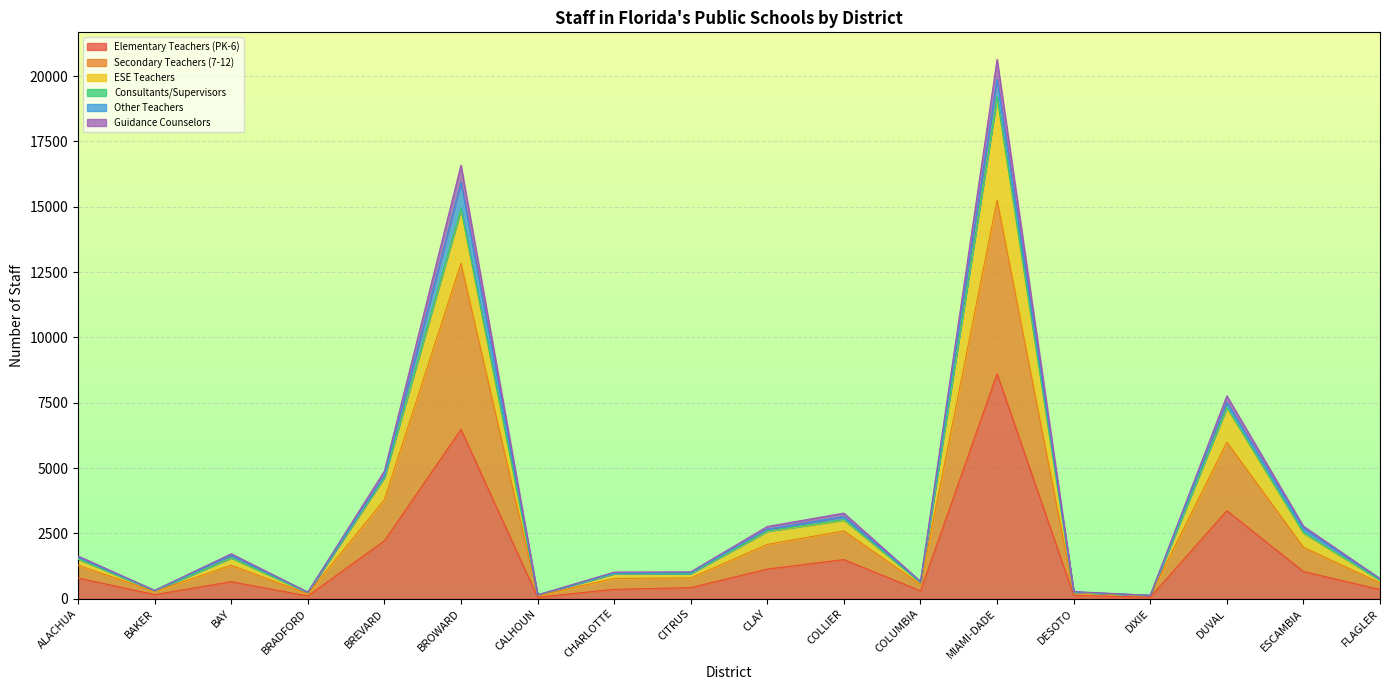

At which category does Guidance Counselors reach its first local peak?

BAY